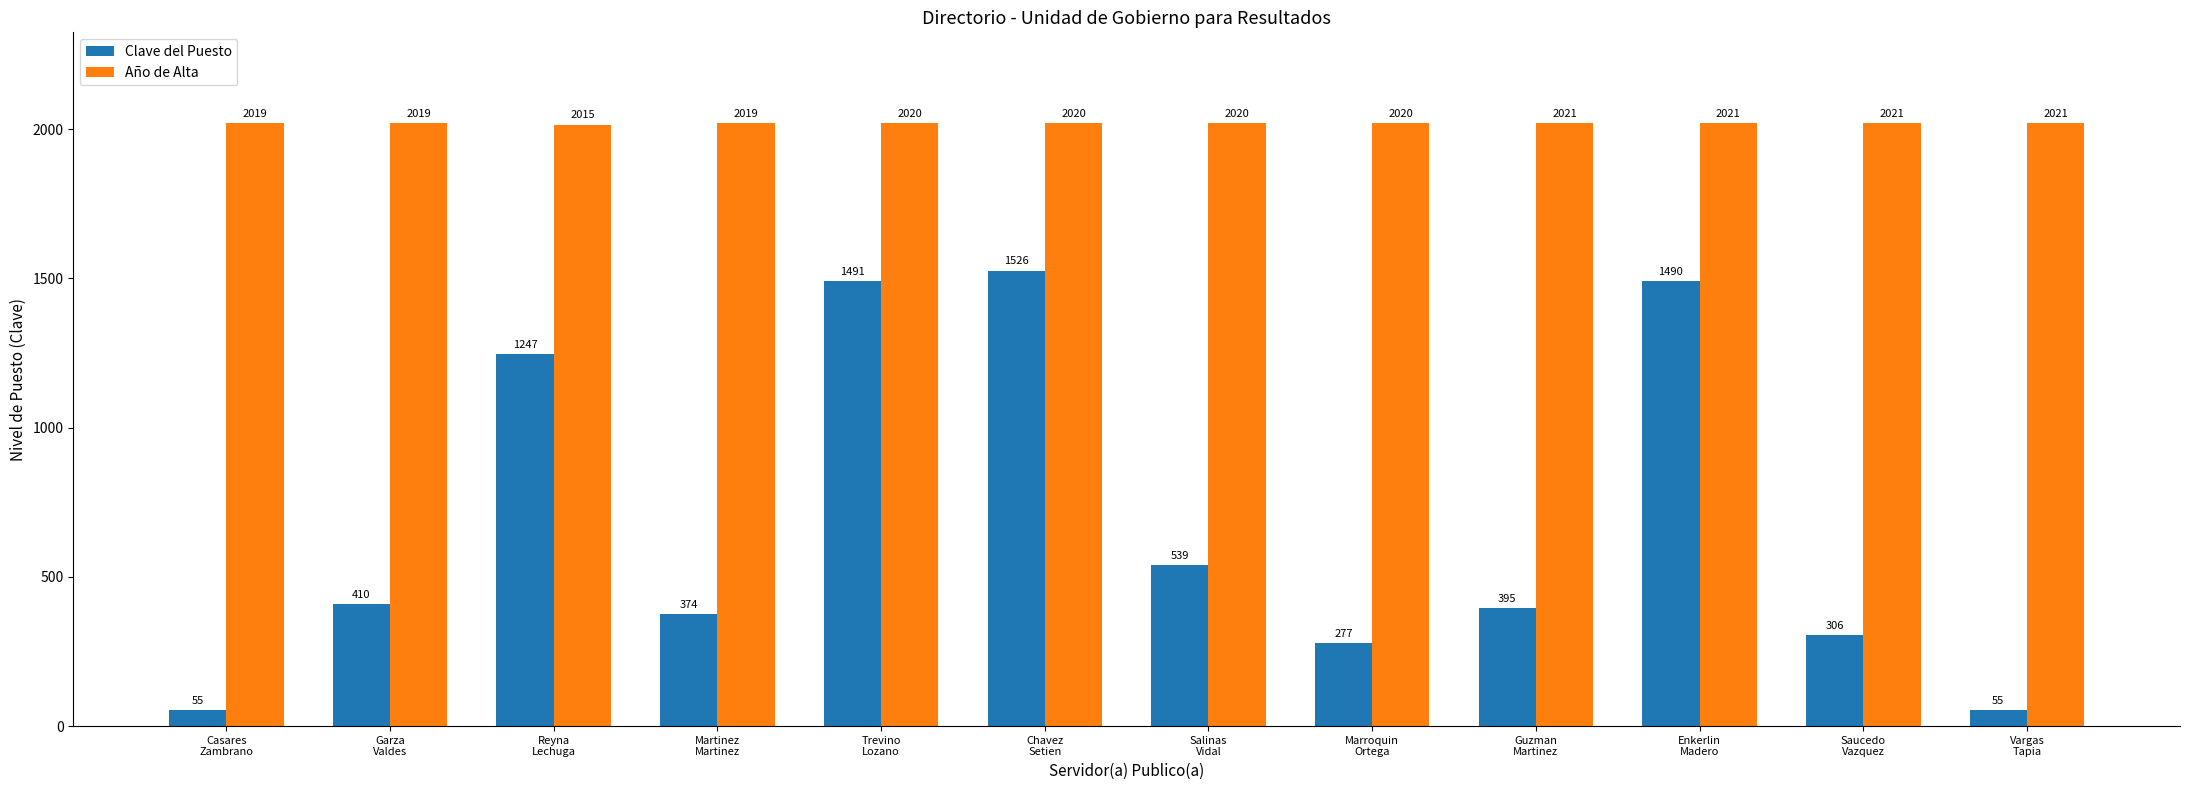

Reading left to right, list all the values displayed in this chart.

Clave del Puesto: 55	410	1247	374	1491	1526	539	277	395	1490	306	55
Año de Alta: 2019	2019	2015	2019	2020	2020	2020	2020	2021	2021	2021	2021